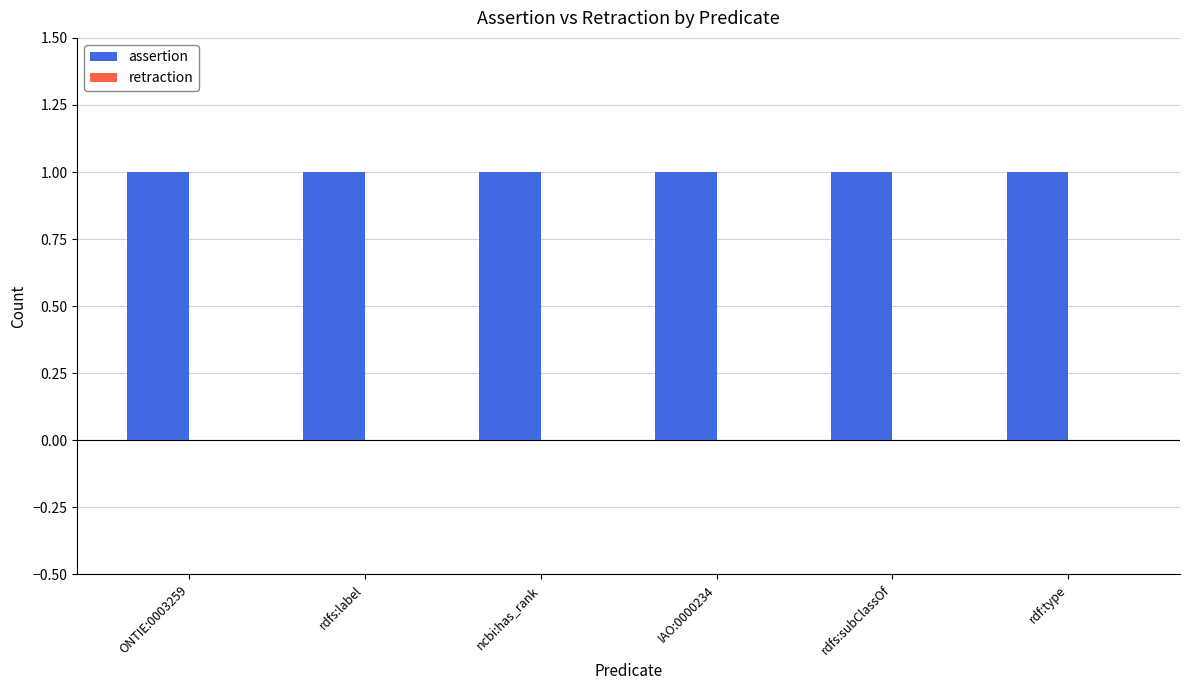

Reading left to right, list all the values displayed in this chart.

assertion: 1	1	1	1	1	1
retraction: 0	0	0	0	0	0